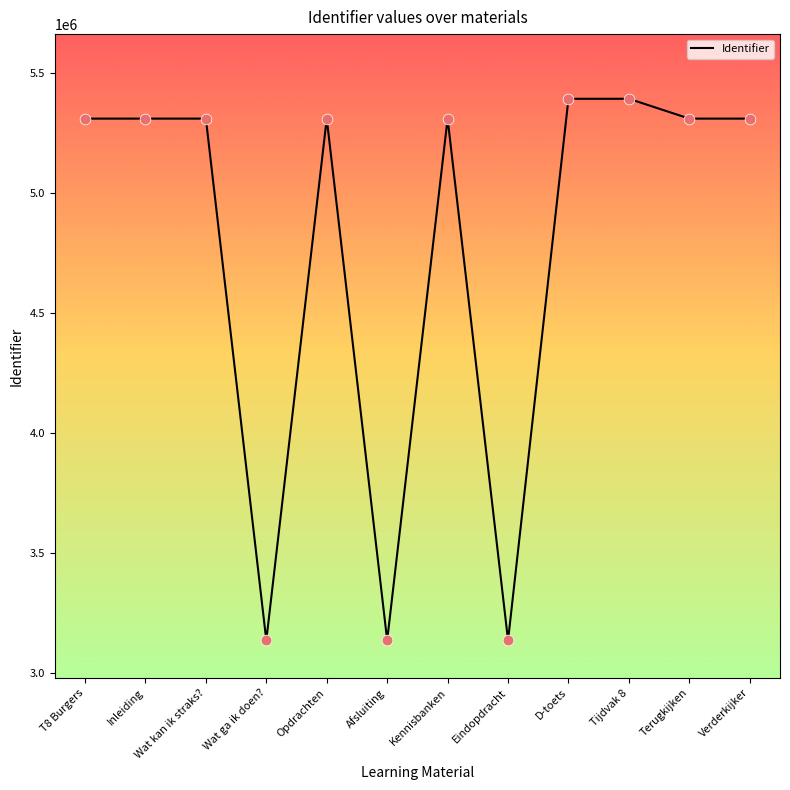

What is the ratio of the value at Wat kan ik straks? to the value at Eindopdracht?

1.7